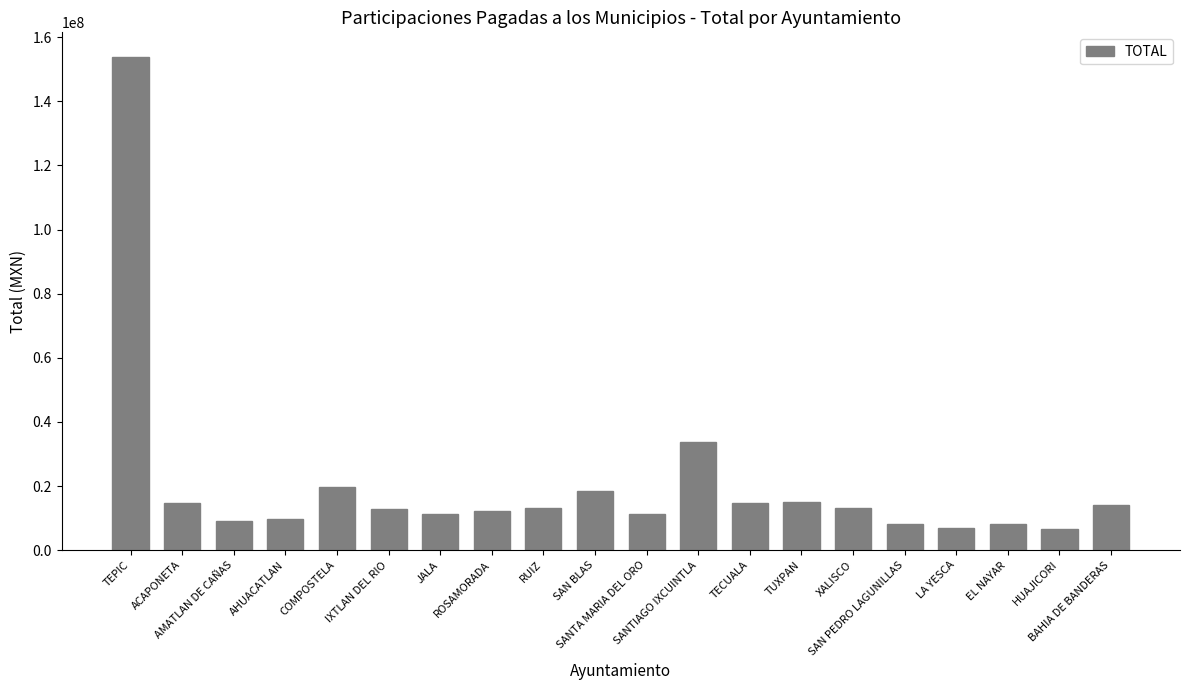

What is the sum of all values?

407201387.0